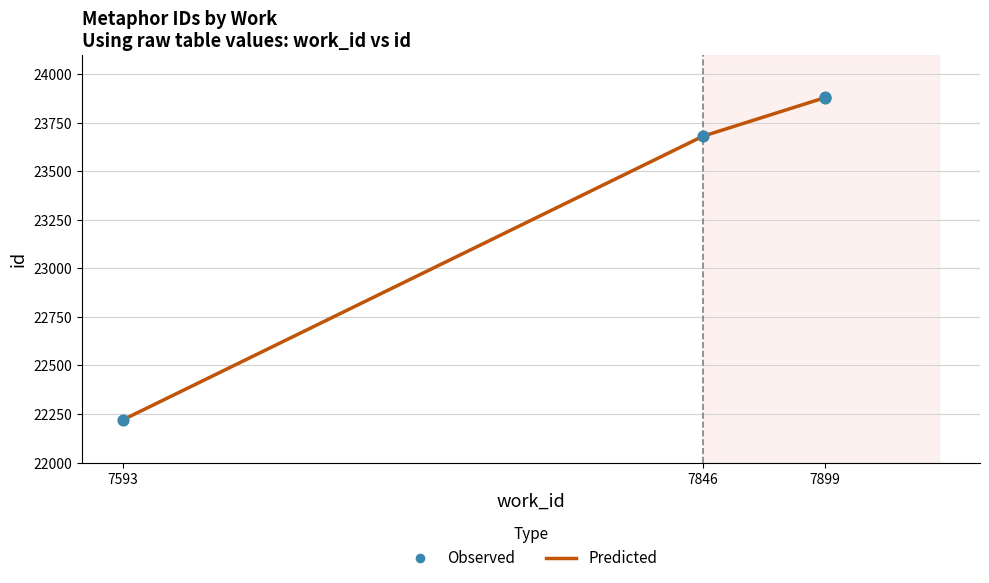

Which series has the largest total across all categories?

Predicted